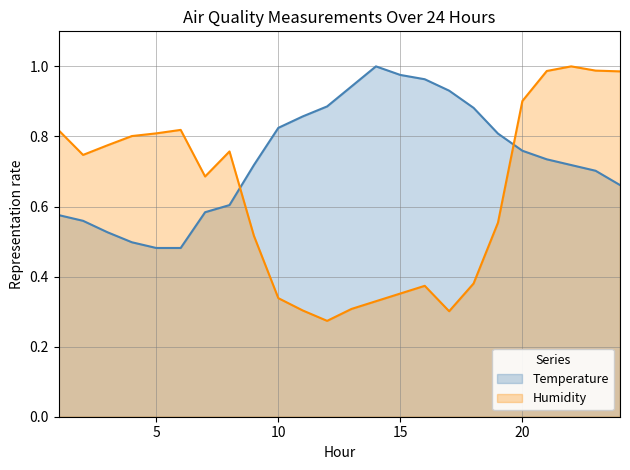

At which category is the sum across all series the highest?

21